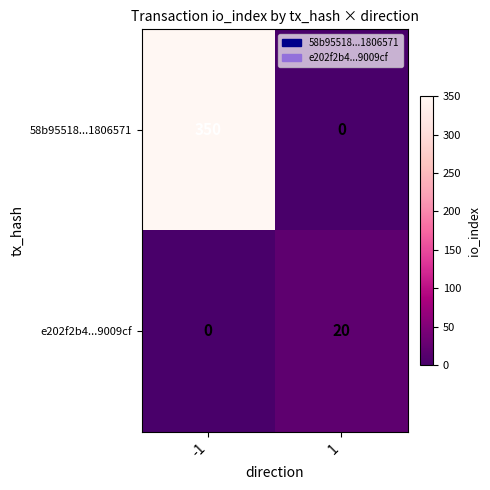

The e202f2b4...9009cf series shows 6 at 1. True or false?

False